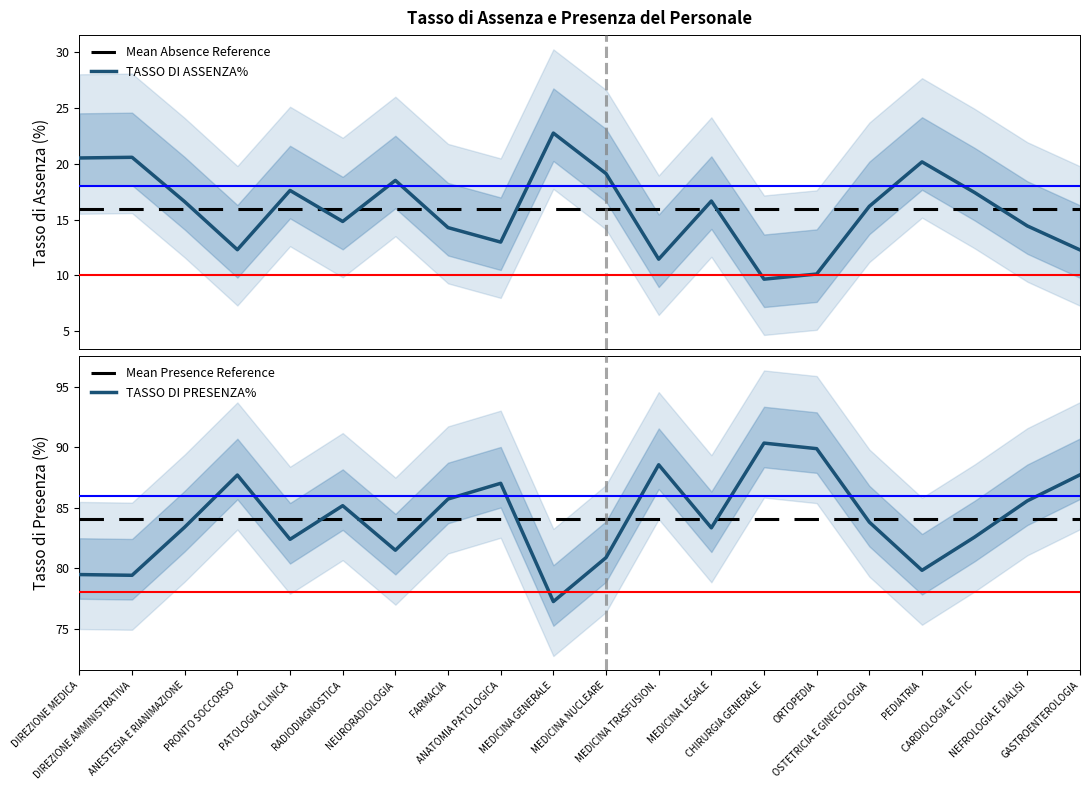

Reading left to right, list all the values displayed in this chart.

Mean Absence Reference: DIREZIONE MEDICA=15.9	DIREZIONE AMMINISTRATIVA=15.9	ANESTESIA E RIANIMAZIONE=15.9	PRONTO SOCCORSO=15.9	PATOLOGIA CLINICA=15.9	RADIODIAGNOSTICA=15.9	NEURORADIOLOGIA=15.9	FARMACIA=15.9	ANATOMIA PATOLOGICA=15.9	MEDICINA GENERALE=15.9	MEDICINA NUCLEARE=15.9	MEDICINA TRASFUSION.=15.9	MEDICINA LEGALE=15.9	CHIRURGIA GENERALE=15.9	ORTOPEDIA=15.9	OSTETRICIA E GINECOLOGIA=15.9	PEDIATRIA=15.9	CARDIOLOGIA E UTIC=15.9	NEFROLOGIA E DIALISI=15.9	GASTROENTEROLOGIA=15.9
TASSO DI ASSENZA%: DIREZIONE MEDICA=20.5	DIREZIONE AMMINISTRATIVA=20.6	ANESTESIA E RIANIMAZIONE=16.6	PRONTO SOCCORSO=12.3	PATOLOGIA CLINICA=17.6	RADIODIAGNOSTICA=14.8	NEURORADIOLOGIA=18.5	FARMACIA=14.3	ANATOMIA PATOLOGICA=13.0	MEDICINA GENERALE=22.8	MEDICINA NUCLEARE=19.1	MEDICINA TRASFUSION.=11.5	MEDICINA LEGALE=16.7	CHIRURGIA GENERALE=9.7	ORTOPEDIA=10.1	OSTETRICIA E GINECOLOGIA=16.2	PEDIATRIA=20.2	CARDIOLOGIA E UTIC=17.4	NEFROLOGIA E DIALISI=14.4	GASTROENTEROLOGIA=12.3
Mean Presence Reference: DIREZIONE MEDICA=84.1	DIREZIONE AMMINISTRATIVA=84.1	ANESTESIA E RIANIMAZIONE=84.1	PRONTO SOCCORSO=84.1	PATOLOGIA CLINICA=84.1	RADIODIAGNOSTICA=84.1	NEURORADIOLOGIA=84.1	FARMACIA=84.1	ANATOMIA PATOLOGICA=84.1	MEDICINA GENERALE=84.1	MEDICINA NUCLEARE=84.1	MEDICINA TRASFUSION.=84.1	MEDICINA LEGALE=84.1	CHIRURGIA GENERALE=84.1	ORTOPEDIA=84.1	OSTETRICIA E GINECOLOGIA=84.1	PEDIATRIA=84.1	CARDIOLOGIA E UTIC=84.1	NEFROLOGIA E DIALISI=84.1	GASTROENTEROLOGIA=84.1
TASSO DI PRESENZA%: DIREZIONE MEDICA=79.5	DIREZIONE AMMINISTRATIVA=79.4	ANESTESIA E RIANIMAZIONE=83.4	PRONTO SOCCORSO=87.7	PATOLOGIA CLINICA=82.4	RADIODIAGNOSTICA=85.2	NEURORADIOLOGIA=81.5	FARMACIA=85.7	ANATOMIA PATOLOGICA=87.0	MEDICINA GENERALE=77.2	MEDICINA NUCLEARE=80.9	MEDICINA TRASFUSION.=88.5	MEDICINA LEGALE=83.3	CHIRURGIA GENERALE=90.3	ORTOPEDIA=89.9	OSTETRICIA E GINECOLOGIA=83.8	PEDIATRIA=79.8	CARDIOLOGIA E UTIC=82.6	NEFROLOGIA E DIALISI=85.6	GASTROENTEROLOGIA=87.7